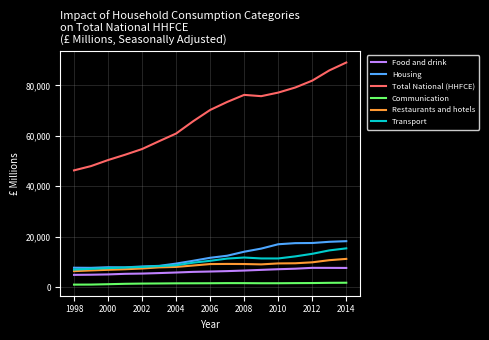

What is the maximum value shown in the chart?

89092